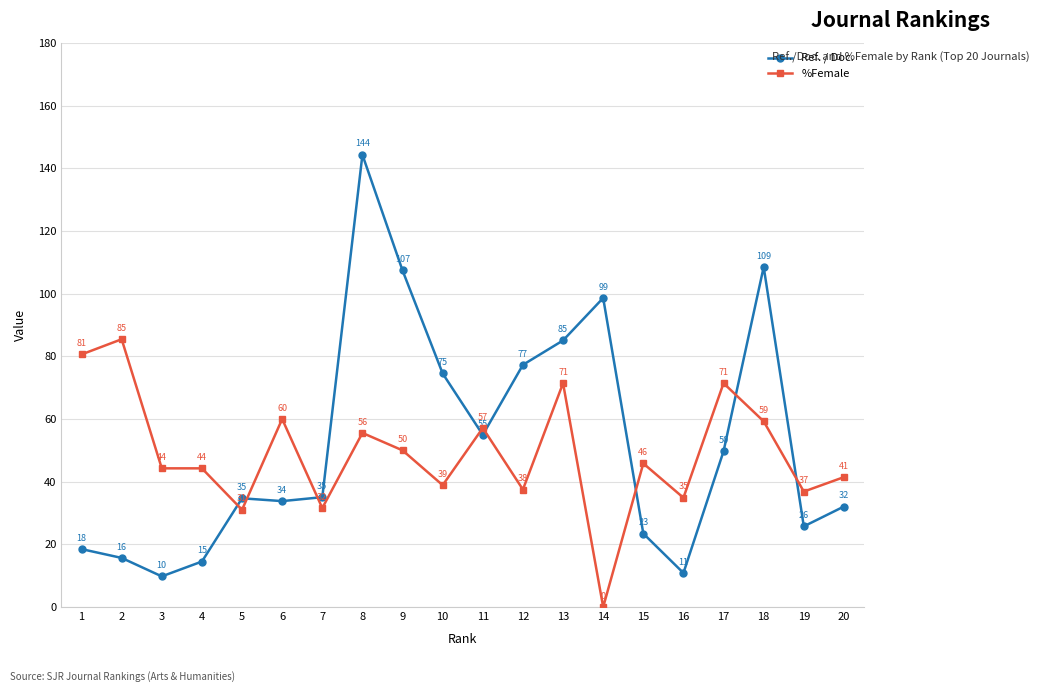

Rank the series by their average value, from highest to lowest.

Ref. / Doc., %Female